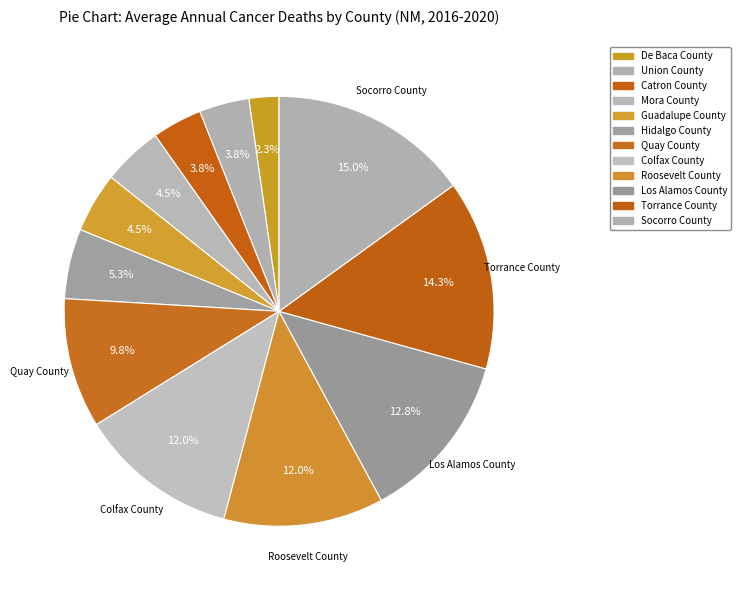

How many slices are in this pie chart?

12